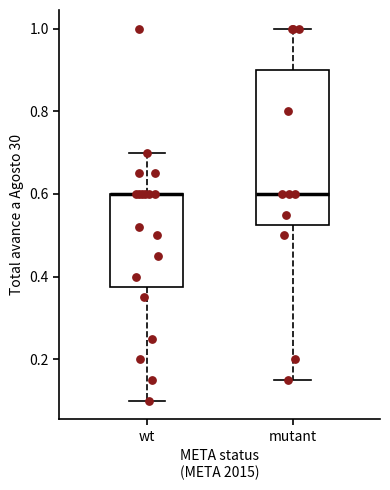

Reading left to right, read every box against the y-axis: the position of its median line, the range the box covers, and the ends of its whiskers. The values are not printed on the chart, so give them approximately, as read against the axis.

wt: median 0.60 (drawn on the box's upper edge), box 0.38 to 0.60, whiskers 0.10 to 0.70
mutant: median 0.60, box 0.52 to 0.90, whiskers 0.16 to 1.00